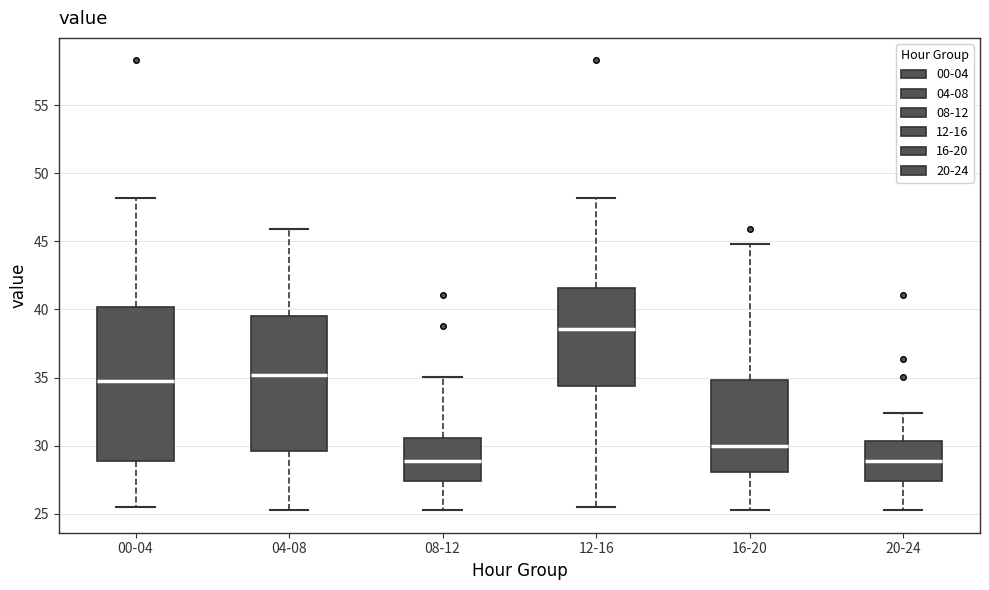

Which box is the tallest, from its lower edge to its upper edge?

00-04